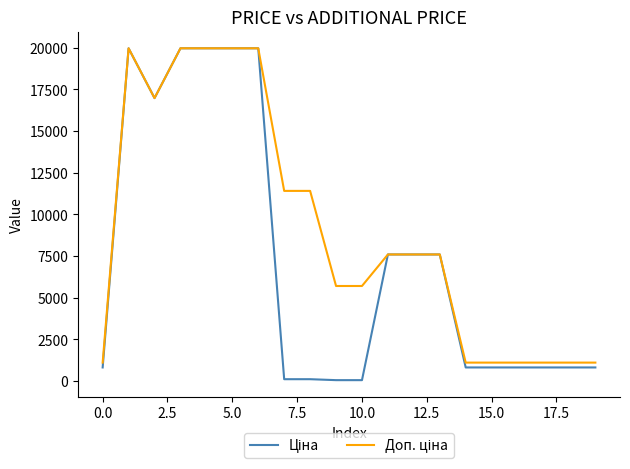

What is the greatest value displayed?

19964.2